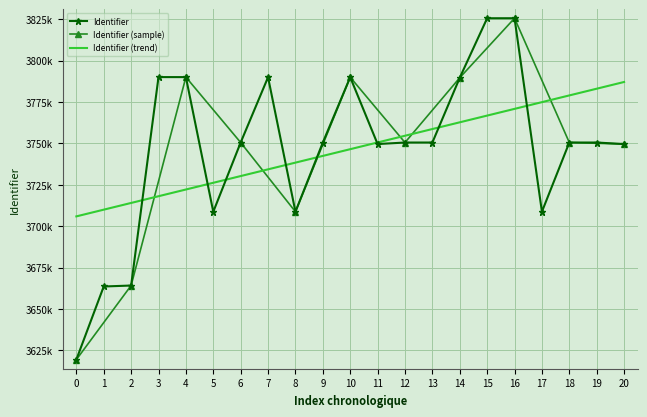

True or false: the data shows 1499248 at 17.

False